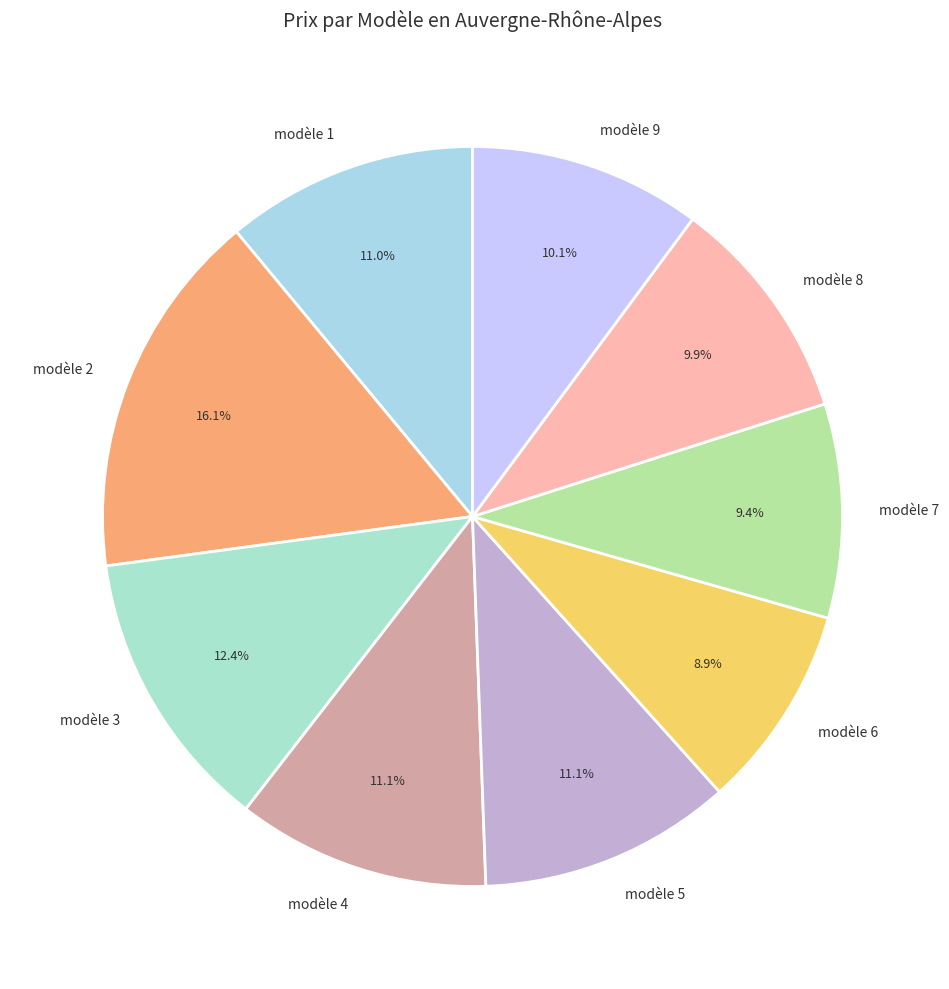

Is it true that modèle 1 is 11% of the pie?

True